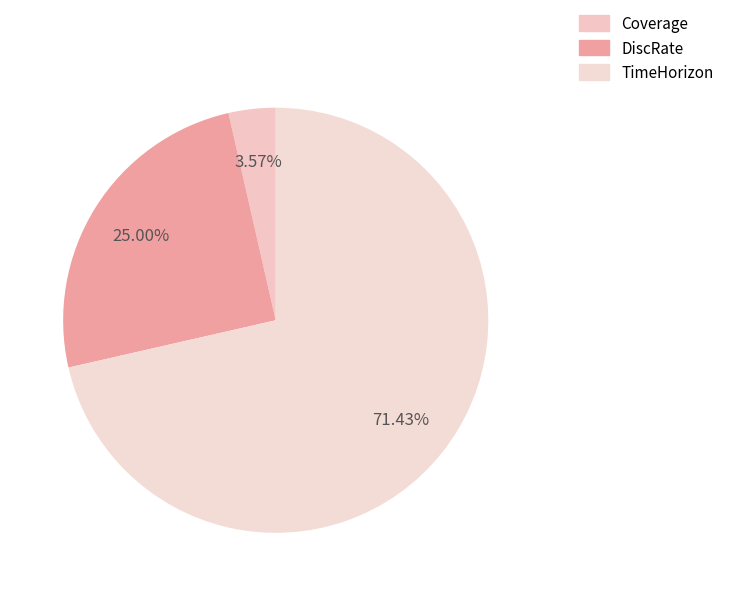

True or false: DiscRate accounts for 11% of the total.

False